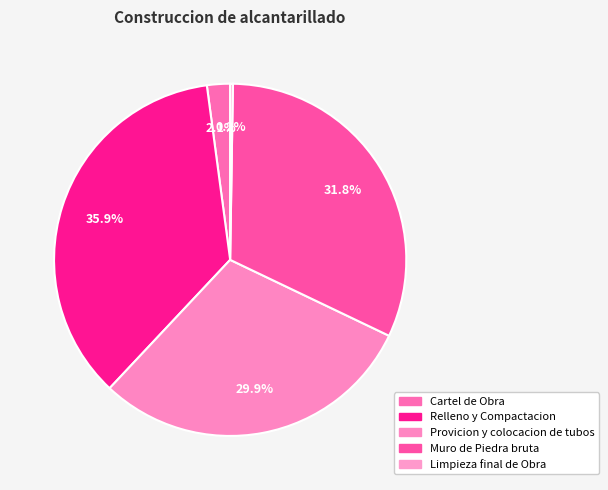

To the nearest percent, what is the combined percentage of Limpieza final de Obra and Cartel de Obra?

2%